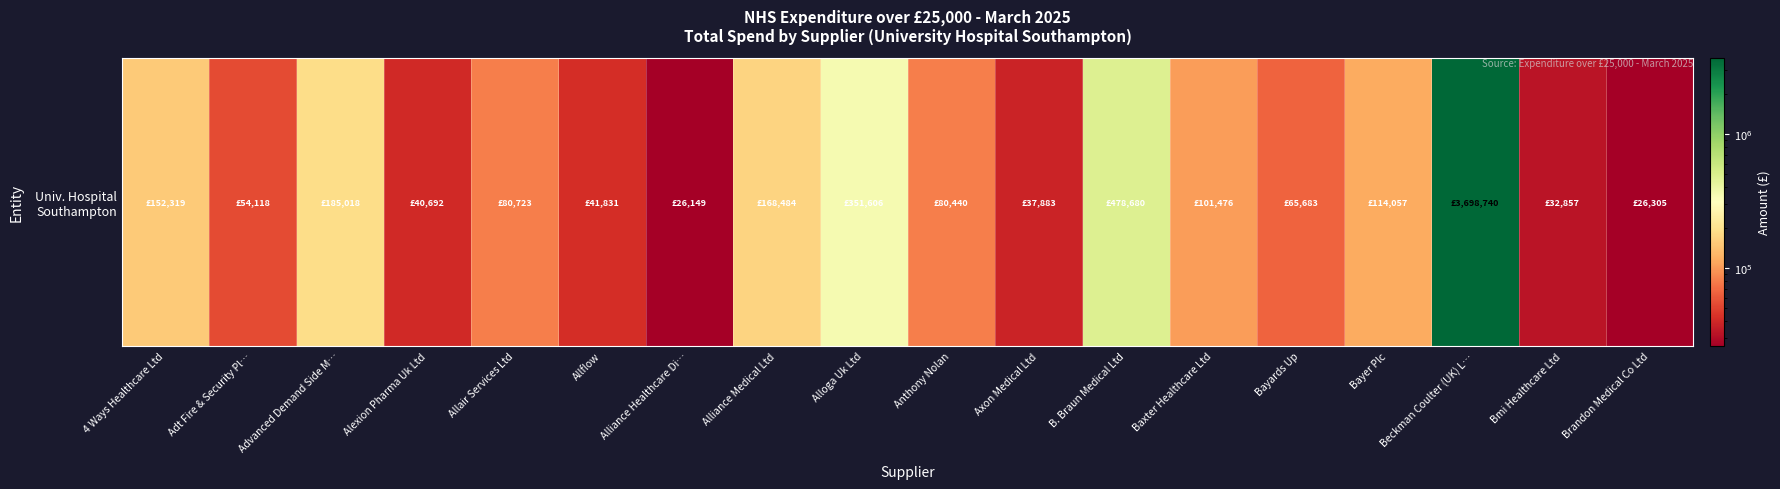

Reading left to right, extract all data points from this chart.

4 Ways Healthcare Ltd=152319.1	Adt Fire & Security Pl…=54117.6	Advanced Demand Side M…=185017.9	Alexion Pharma Uk Ltd=40692.0	Allair Services Ltd=80722.8	Allflow=41830.8	Alliance Healthcare Di…=26149.2	Alliance Medical Ltd=168484.4	Alloga Uk Ltd=351606.0	Anthony Nolan=80440.0	Axon Medical Ltd=37883.1	B. Braun Medical Ltd=478680.0	Baxter Healthcare Ltd=101475.7	Bayards Up=65683.0	Bayer Plc=114057.0	Beckman Coulter (UK) L…=3698739.9	Bmi Healthcare Ltd=32856.7	Brandon Medical Co Ltd=26305.0